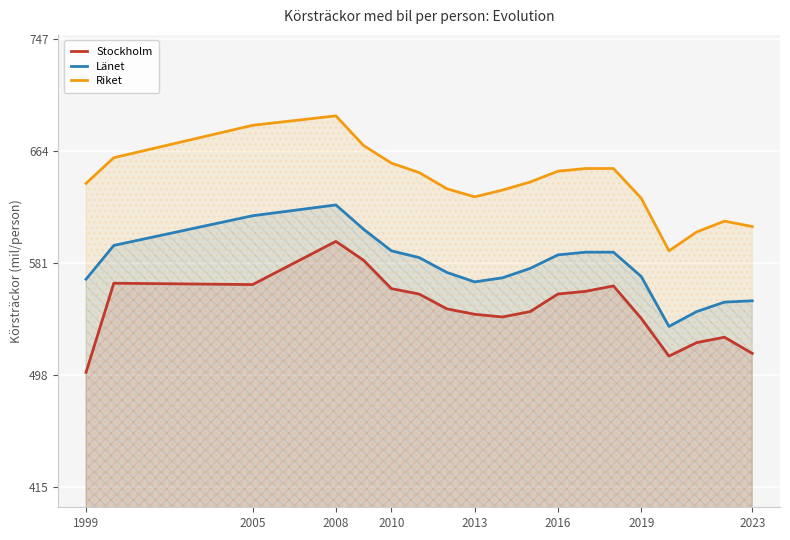

Rank the series by their average value, from lowest to highest.

Stockholm, Länet, Riket